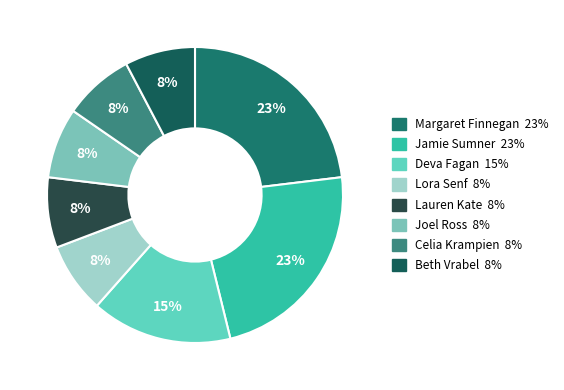

Count the number of slices in the pie.

8